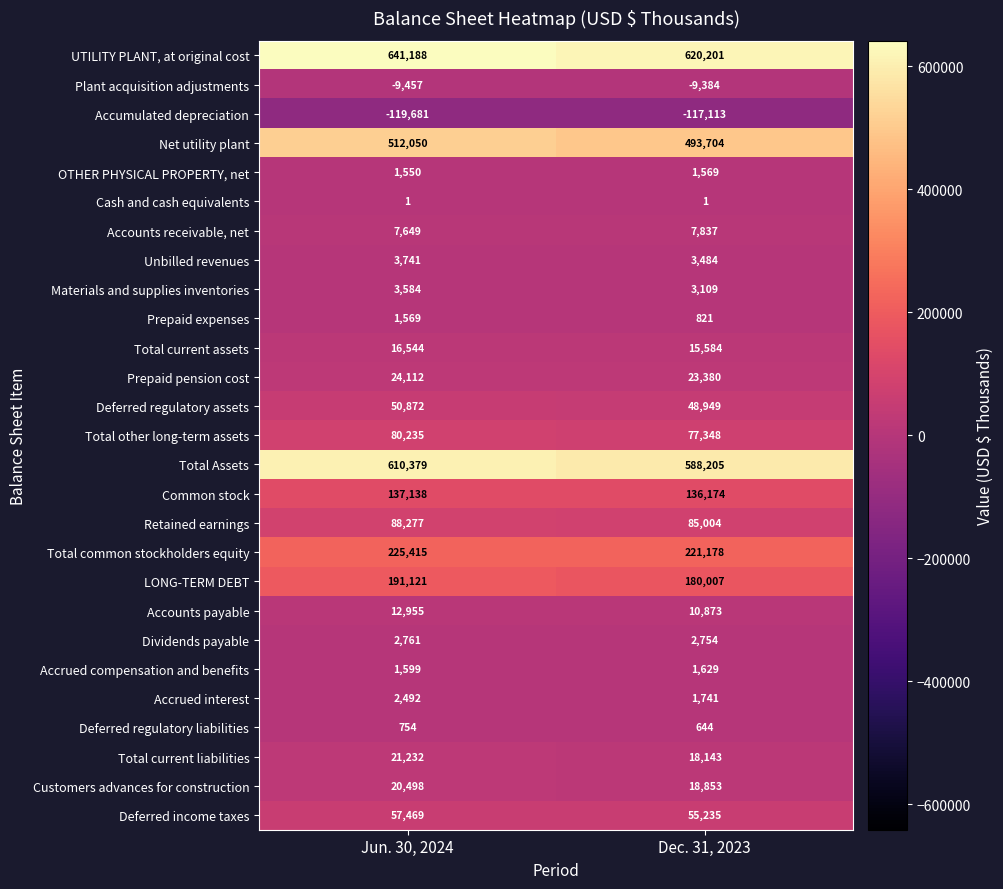

What is the total value across all series at Jun. 30, 2024?

2586047